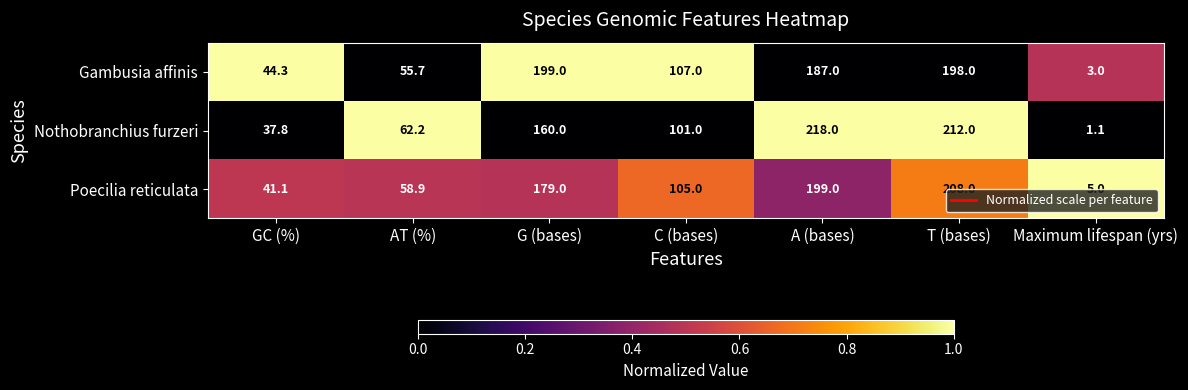

Reading left to right, extract all data points from this chart.

Gambusia affinis: 44.3	55.7	199.0	107.0	187.0	198.0	3.0
Nothobranchius furzeri: 37.8	62.2	160.0	101.0	218.0	212.0	1.1
Poecilia reticulata: 41.1	58.9	179.0	105.0	199.0	208.0	5.0